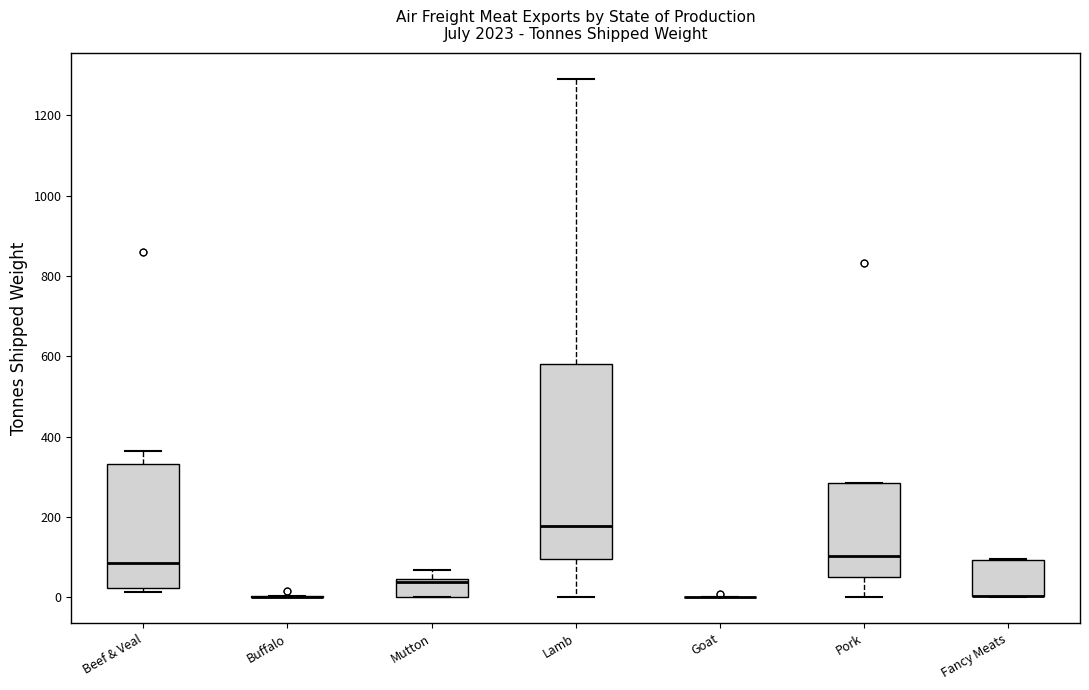

Reading left to right, read every box against the y-axis: the position of its median line, the range the box covers, and the ends of its whiskers. The values are not printed on the chart, so give them approximately, as read against the axis.

Beef & Veal: median 80, box 20 to 340, whiskers 20 (just below the box's lower edge) to 360
Buffalo: box collapsed to a line at 0, whiskers 0 to 0
Mutton: median 40 (just below the box's upper edge), box 0 to 40, whiskers 0 to 60
Lamb: median 180, box 100 to 580, whiskers 0 to 1280
Goat: box collapsed to a line at 0, whiskers 0 to 0
Pork: median 100, box 60 to 280, whiskers 0 to 280
Fancy Meats: median 0 (drawn on the box's lower edge), box 0 to 100, whiskers 0 to 100